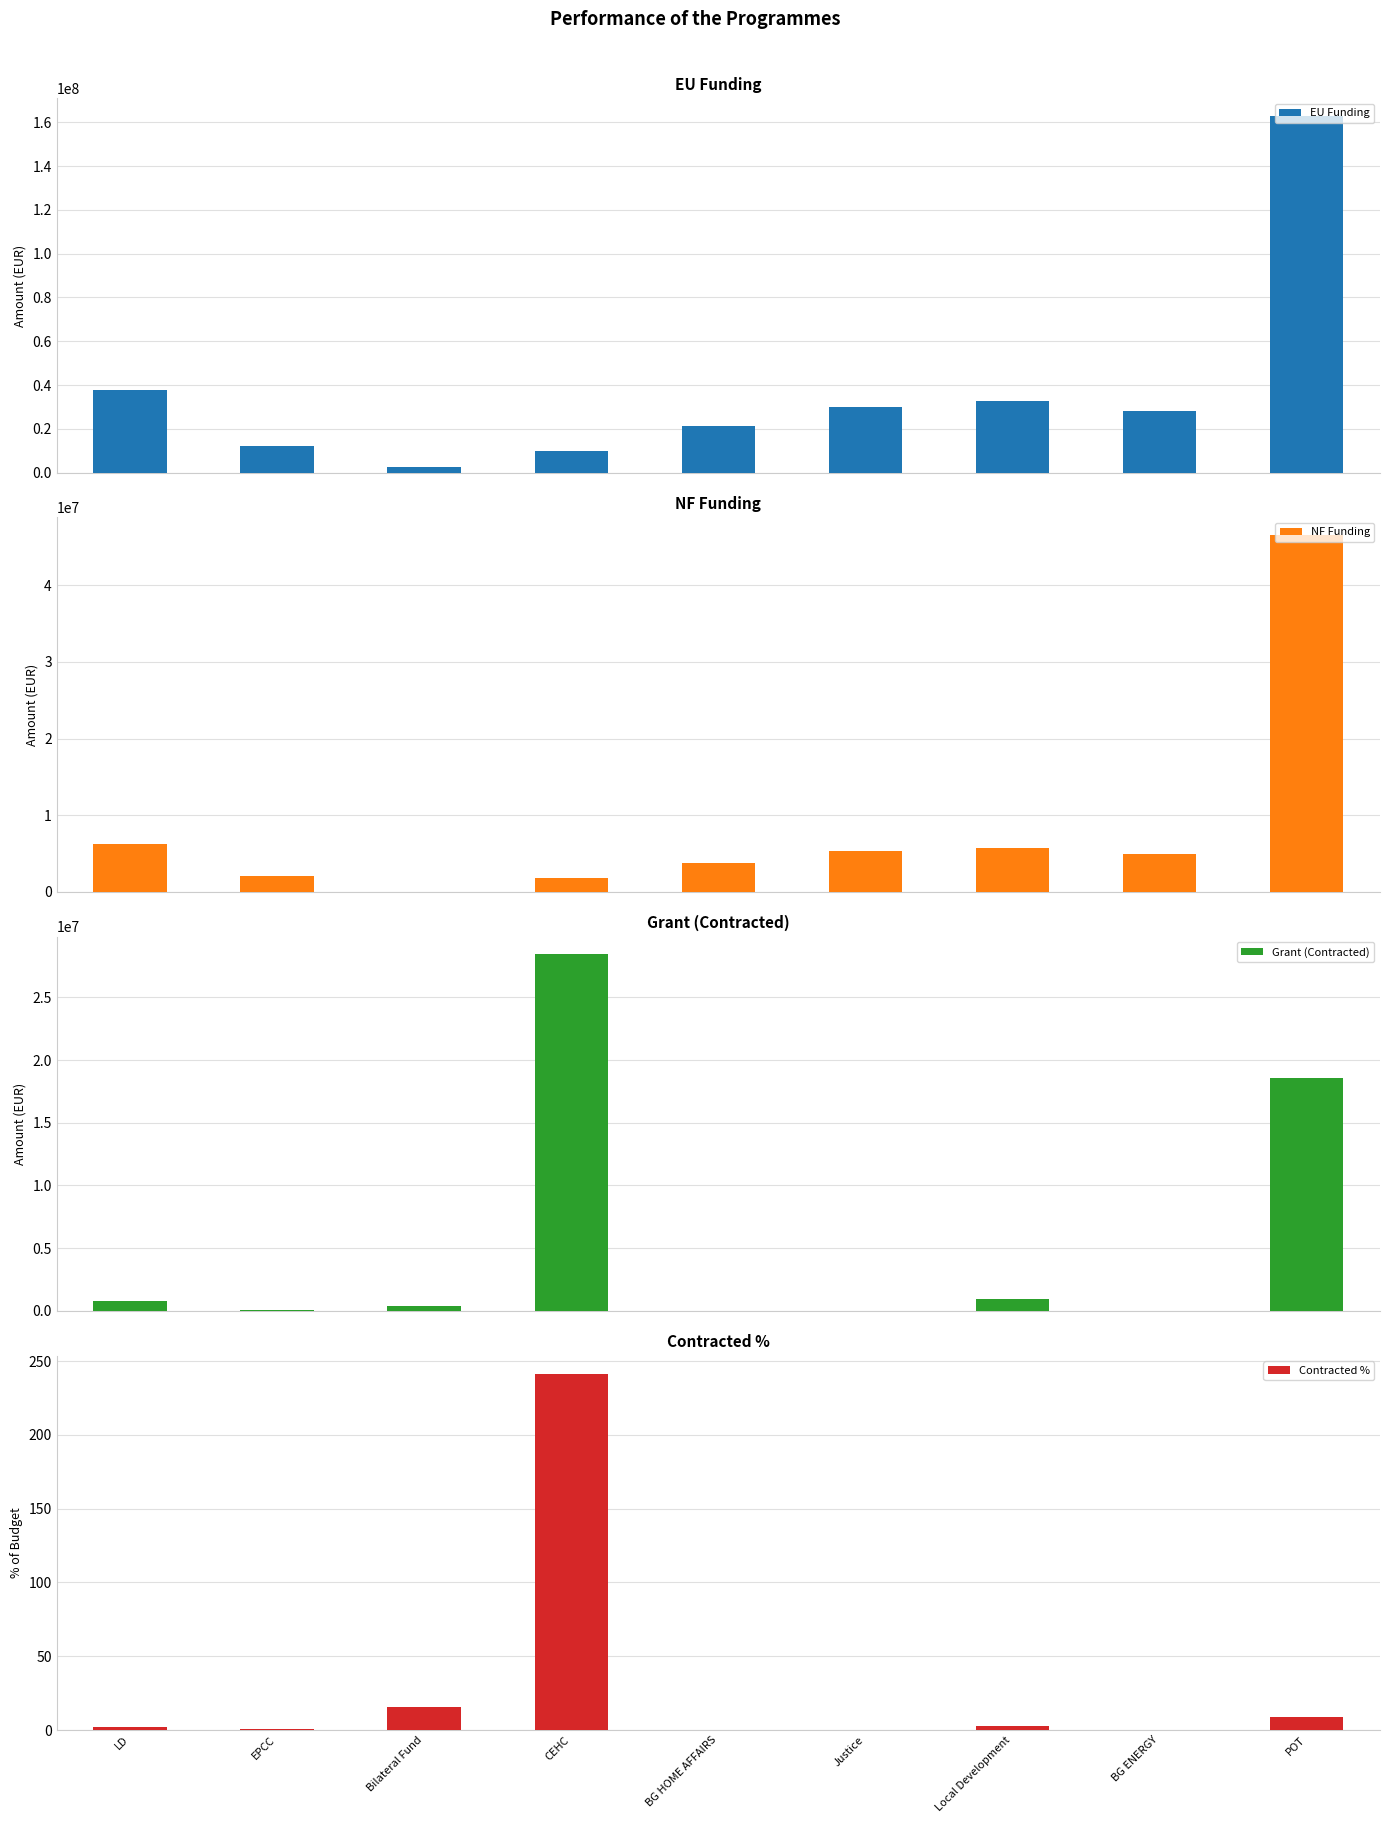

Which series has the widest spread of values?

EU Funding